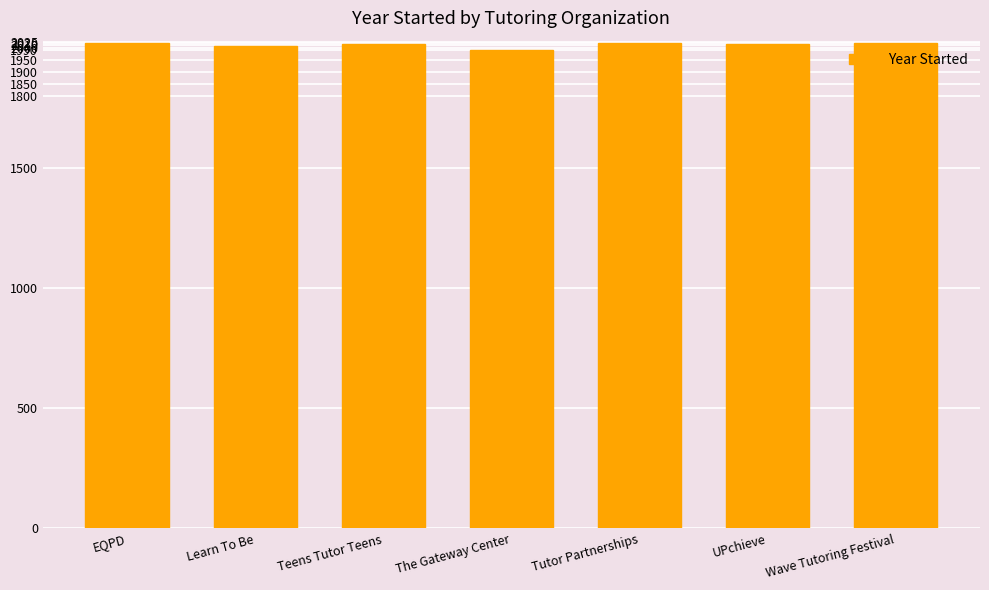

What is the greatest value displayed?

2020